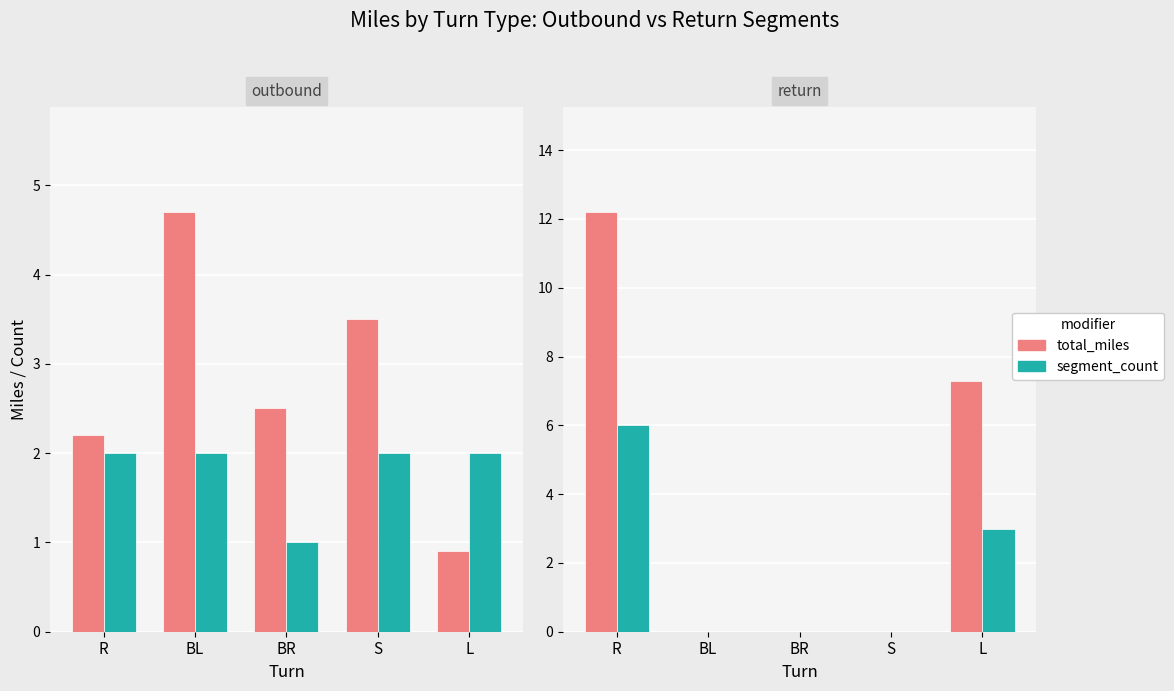

Between R and BR, which series saw the biggest shift?

total_miles